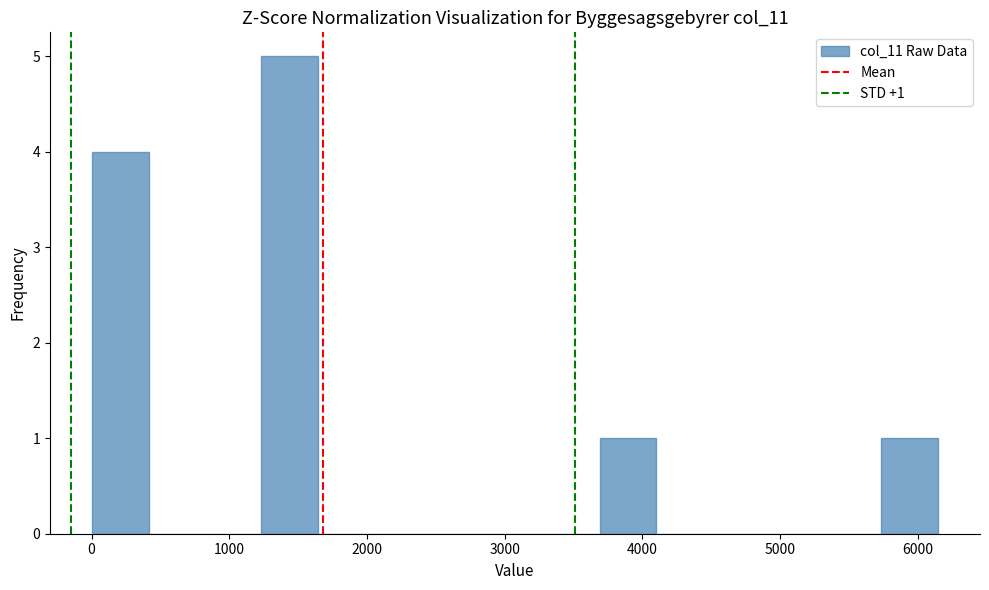

Which range on the x-axis has the tallest bar?

1200 to 1600